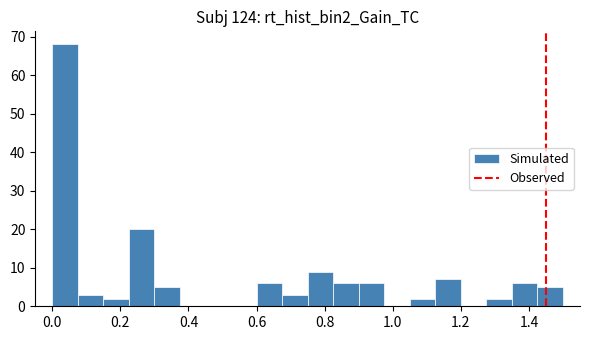

Read against the x-axis, roughly where is the centre of the tallest bar?

0.04